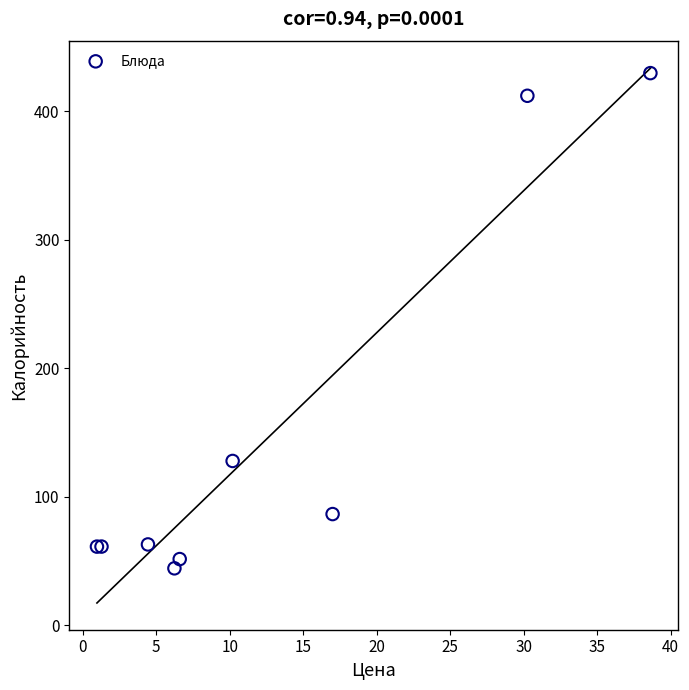

What Y value in the scatter plot is closest to 236?

127.9